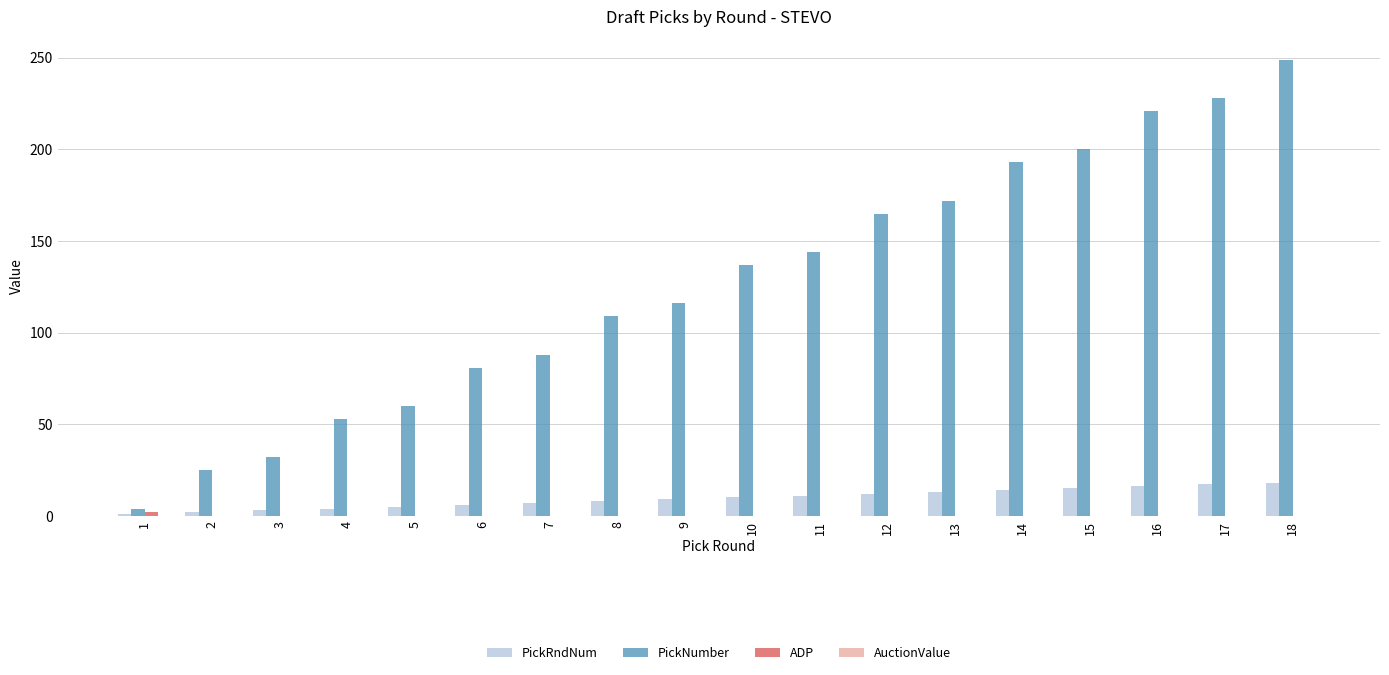

What is the sum of all PickNumber values?

2277.0